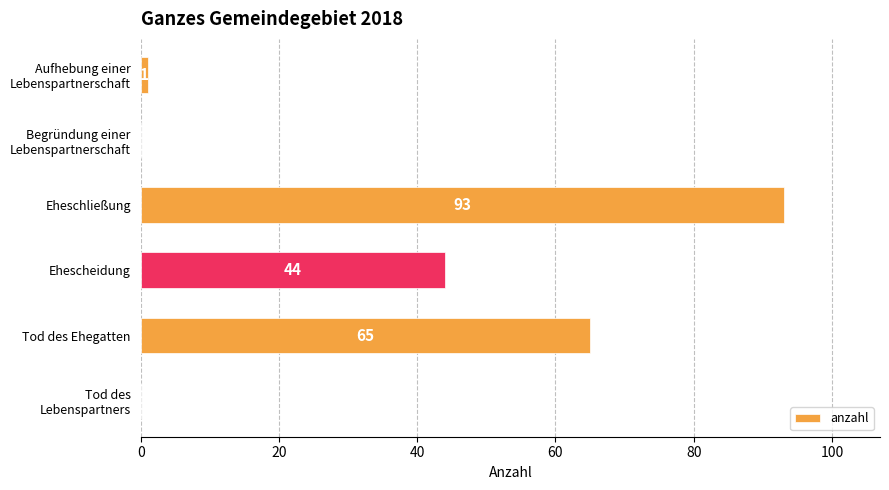

Approximately how many times larger is the value at Tod des Ehegatten compared to Eheschließung?

0.7